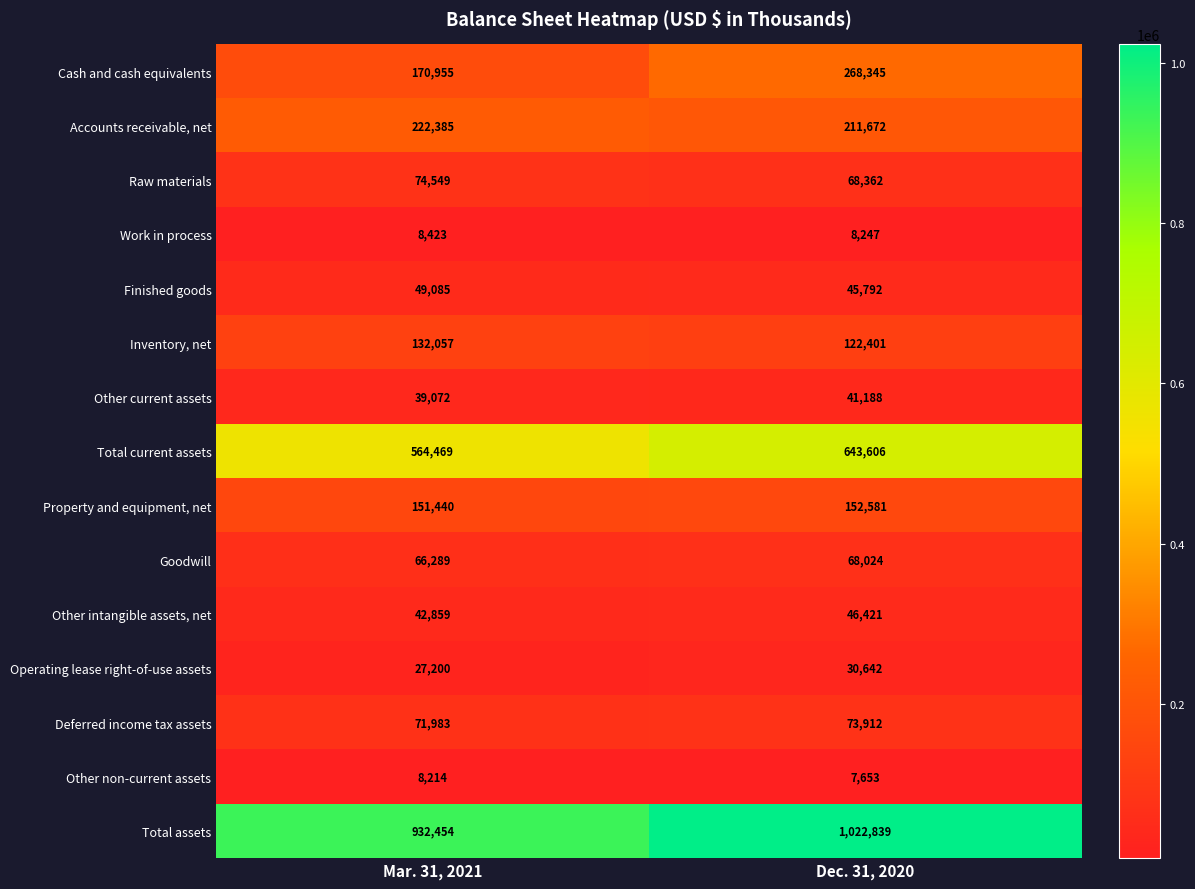

True or false: Raw materials has a value of 40405 at Mar. 31, 2021.

False